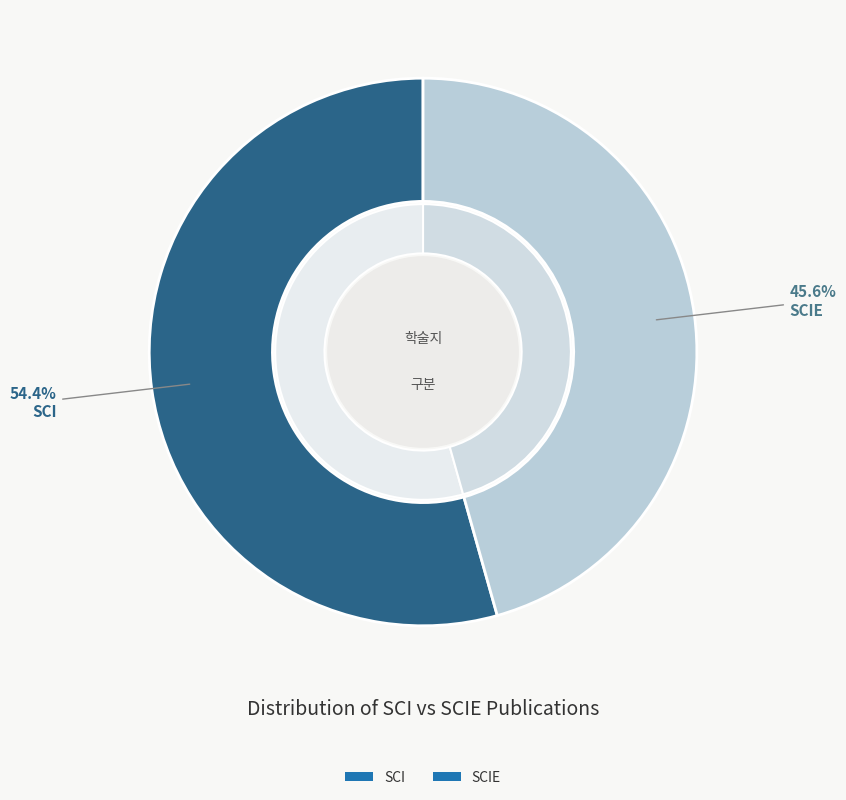

What is the total percentage of SCIE and SCI?

100.0%